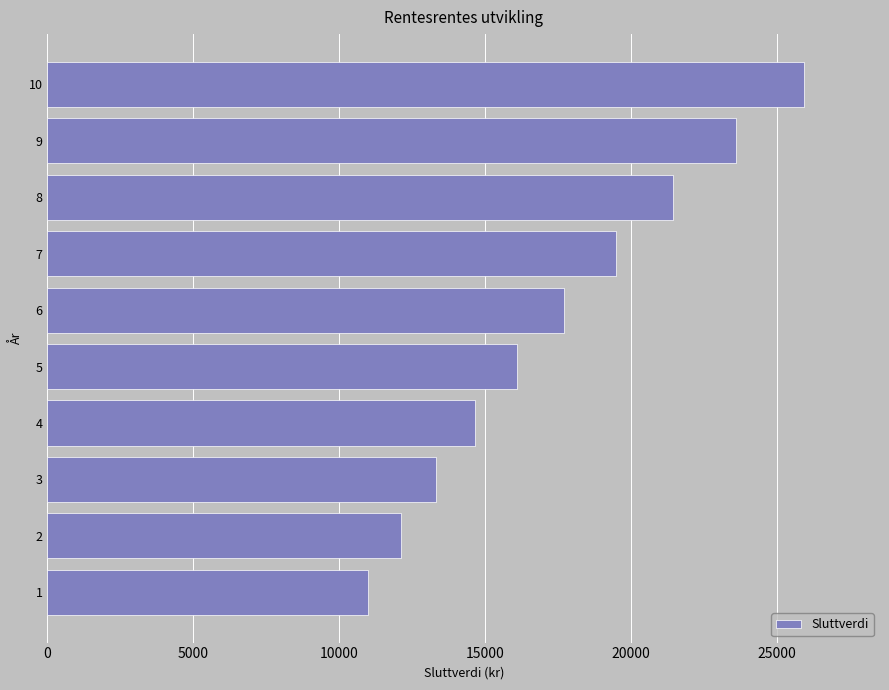

List the labels in order of value, largest first.

10, 9, 8, 7, 6, 5, 4, 3, 2, 1